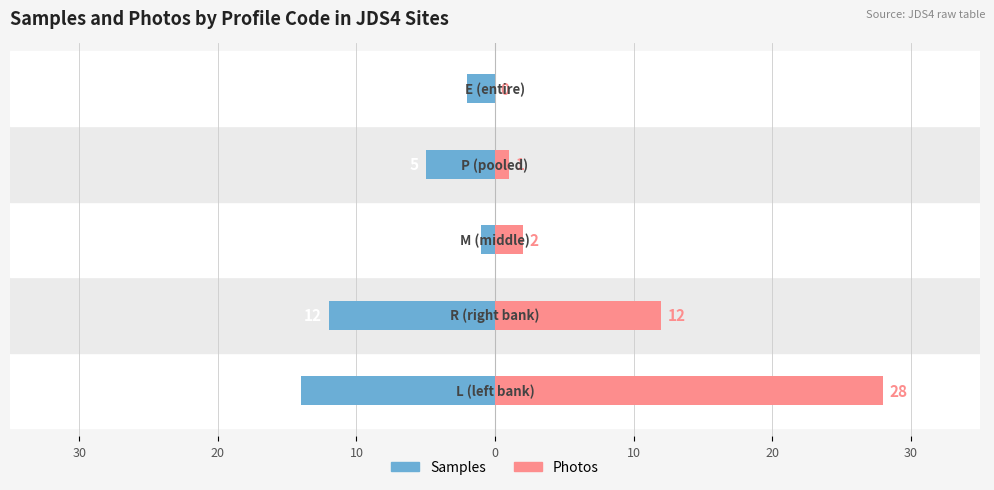

How many groups of bars are there?

5